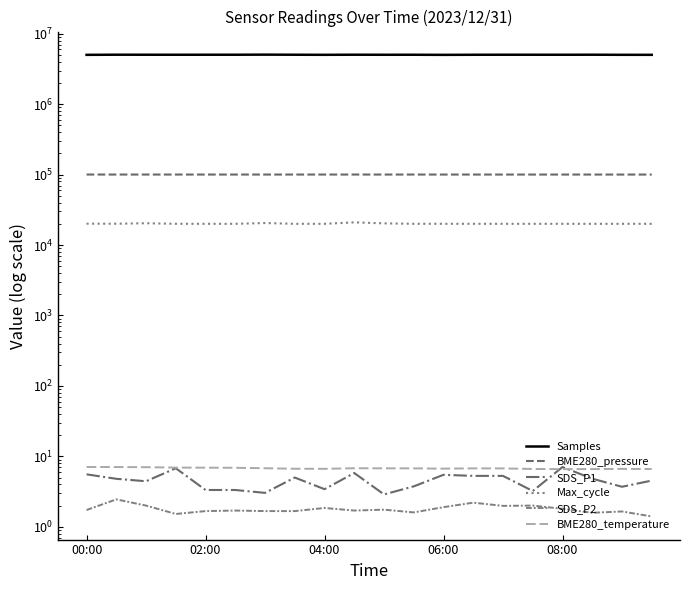

What is the sum of all SDS_P2 values?

35.8